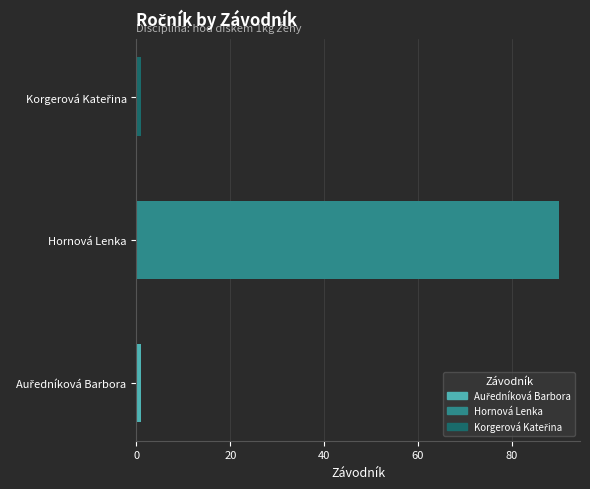

How many values are between 1 and 90?

3